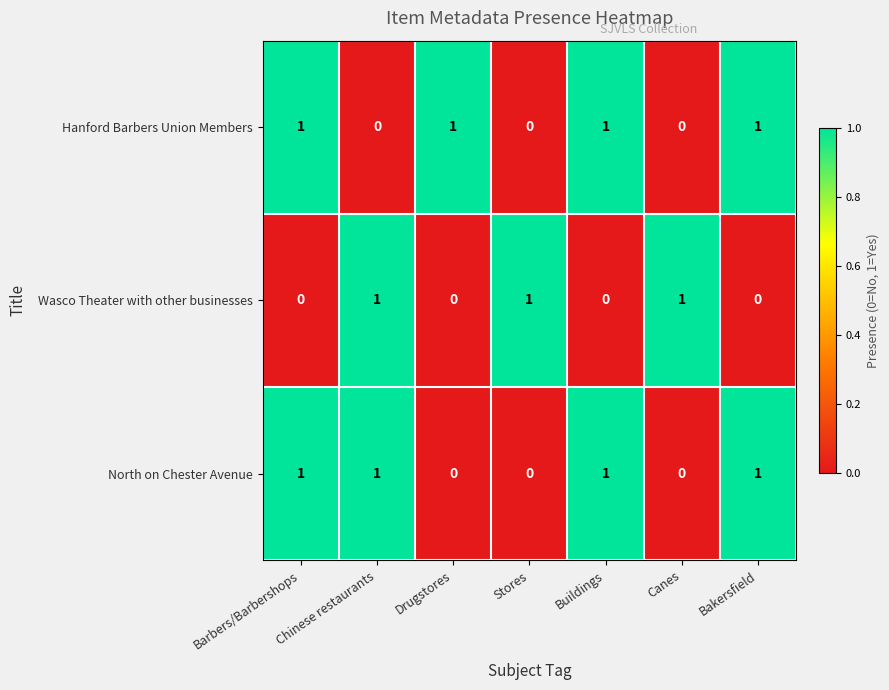

How many Hanford Barbers Union Members values are between 0 and 1?

7